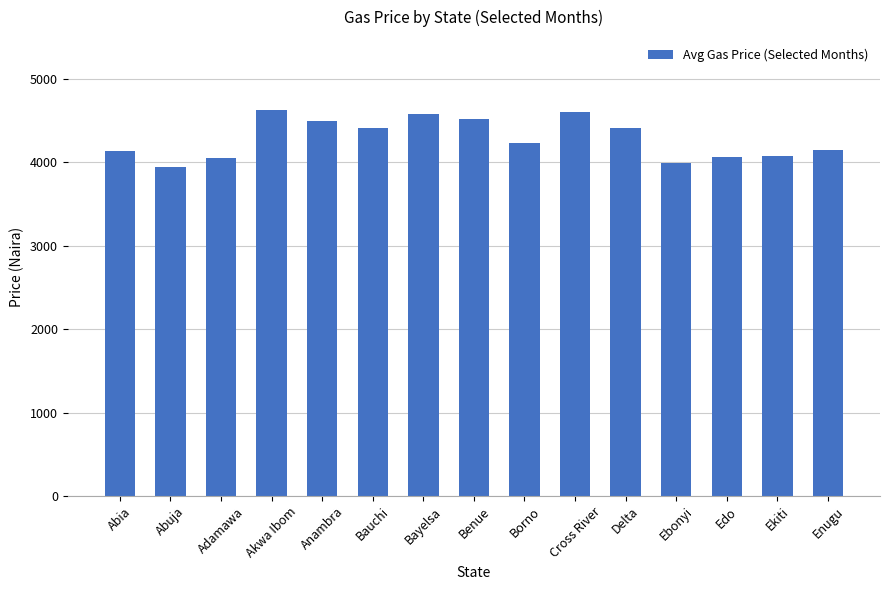

What is the change in value from Bayelsa to Enugu?

-426.5